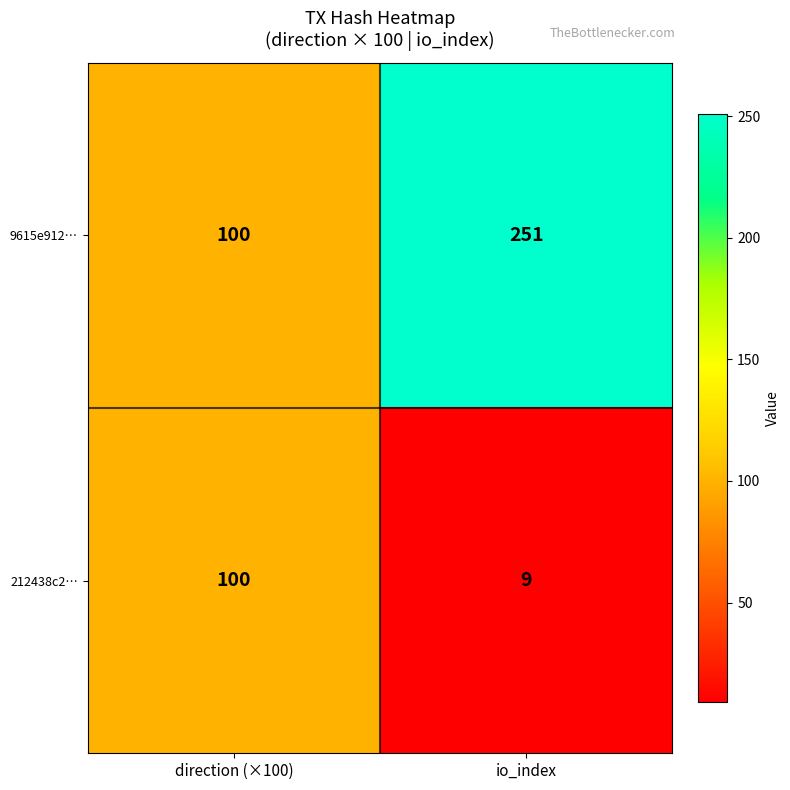

True or false: 9615e912… has a value of 100 at direction (×100).

True